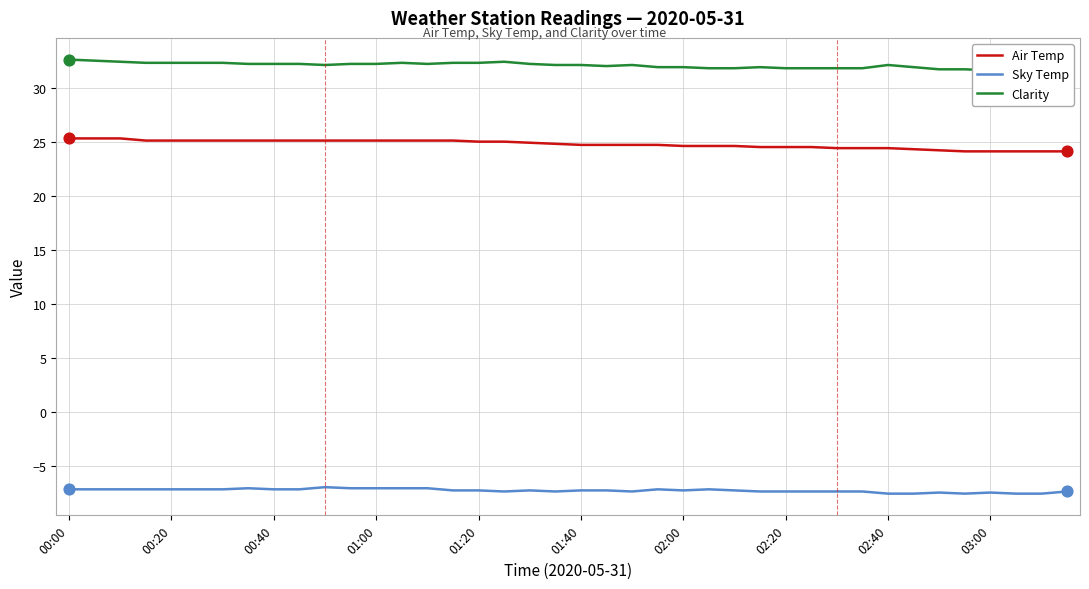

Which series has the largest total across all categories?

Clarity